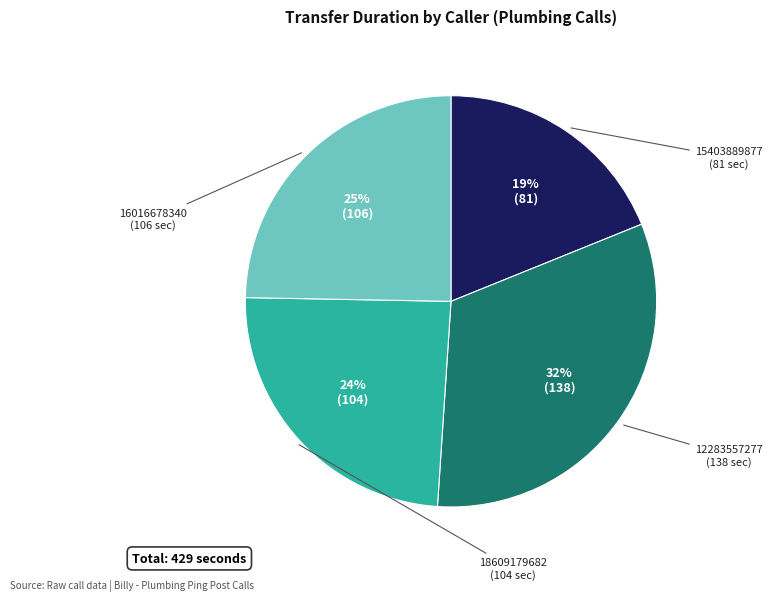

The 18609179682 slice represents 24% of the pie. True or false?

True